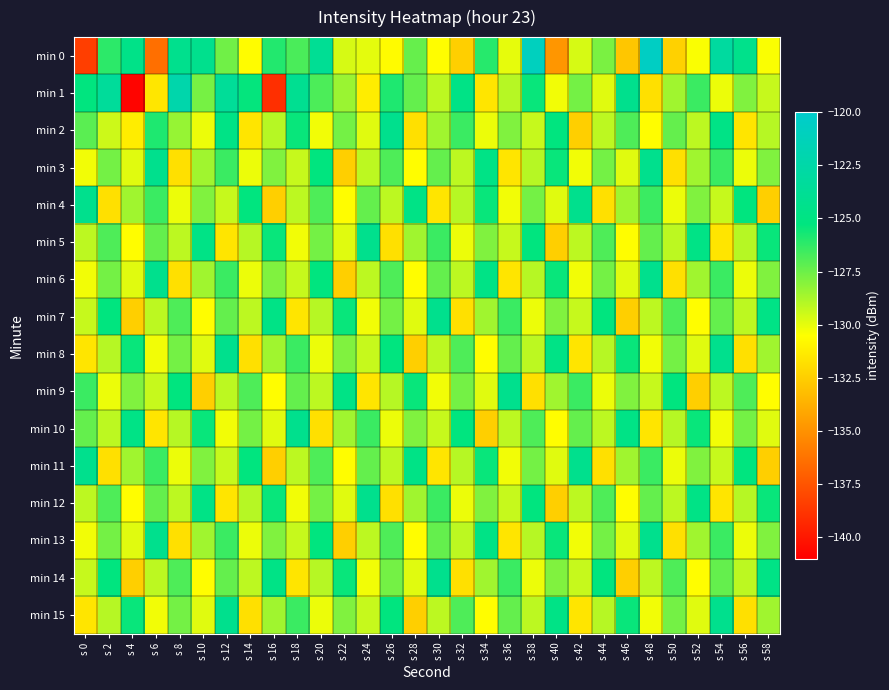

Reading left to right, list all the values displayed in this chart.

min 0: s 0=-138.4	s 2=-126.2	s 4=-124.6	s 6=-136.4	s 8=-124.3	s 10=-124.3	s 12=-127.6	s 14=-130.6	s 16=-125.9	s 18=-126.8	s 20=-123.8	s 22=-129.7	s 24=-130.0	s 26=-130.7	s 28=-127.4	s 30=-130.5	s 32=-132.4	s 34=-126.0	s 36=-130.0	s 38=-120.9	s 40=-134.8	s 42=-129.7	s 44=-127.8	s 46=-132.8	s 48=-120.6	s 50=-132.4	s 52=-130.4	s 54=-123.0	s 56=-124.5	s 58=-130.4
min 1: s 0=-125.3	s 2=-123.4	s 4=-140.8	s 6=-131.5	s 8=-122.2	s 10=-127.7	s 12=-123.6	s 14=-125.4	s 16=-139.0	s 18=-124.0	s 20=-126.8	s 22=-128.4	s 24=-131.2	s 26=-125.9	s 28=-127.3	s 30=-129.1	s 32=-124.8	s 34=-131.6	s 36=-129.0	s 38=-125.4	s 40=-130.2	s 42=-127.7	s 44=-129.9	s 46=-124.3	s 48=-131.8	s 50=-128.6	s 52=-126.4	s 54=-130.1	s 56=-127.9	s 58=-129.3
min 2: s 0=-127.1	s 2=-129.4	s 4=-131.2	s 6=-125.9	s 8=-128.3	s 10=-130.1	s 12=-124.8	s 14=-131.6	s 16=-129.0	s 18=-125.4	s 20=-130.2	s 22=-127.7	s 24=-129.9	s 26=-124.3	s 28=-131.8	s 30=-128.6	s 32=-126.4	s 34=-130.1	s 36=-127.9	s 38=-129.3	s 40=-125.2	s 42=-132.4	s 44=-129.1	s 46=-126.9	s 48=-130.6	s 50=-127.3	s 52=-129.1	s 54=-124.8	s 56=-131.6	s 58=-129.0
min 3: s 0=-130.2	s 2=-127.7	s 4=-129.9	s 6=-124.3	s 8=-131.8	s 10=-128.6	s 12=-126.4	s 14=-130.1	s 16=-127.9	s 18=-129.3	s 20=-125.2	s 22=-132.4	s 24=-129.1	s 26=-126.9	s 28=-130.6	s 30=-127.3	s 32=-129.1	s 34=-124.8	s 36=-131.6	s 38=-129.0	s 40=-125.4	s 42=-130.2	s 44=-127.7	s 46=-129.9	s 48=-124.3	s 50=-131.8	s 52=-128.6	s 54=-126.4	s 56=-130.1	s 58=-127.9
min 4: s 0=-124.3	s 2=-131.8	s 4=-128.6	s 6=-126.4	s 8=-130.1	s 10=-127.9	s 12=-129.3	s 14=-125.2	s 16=-132.4	s 18=-129.1	s 20=-126.9	s 22=-130.6	s 24=-127.3	s 26=-129.1	s 28=-124.8	s 30=-131.6	s 32=-129.0	s 34=-125.4	s 36=-130.2	s 38=-127.7	s 40=-129.9	s 42=-124.3	s 44=-131.8	s 46=-128.6	s 48=-126.4	s 50=-130.1	s 52=-127.9	s 54=-129.3	s 56=-125.2	s 58=-132.4
min 5: s 0=-129.1	s 2=-126.9	s 4=-130.6	s 6=-127.3	s 8=-129.1	s 10=-124.8	s 12=-131.6	s 14=-129.0	s 16=-125.4	s 18=-130.2	s 20=-127.7	s 22=-129.9	s 24=-124.3	s 26=-131.8	s 28=-128.6	s 30=-126.4	s 32=-130.1	s 34=-127.9	s 36=-129.3	s 38=-125.2	s 40=-132.4	s 42=-129.1	s 44=-126.9	s 46=-130.6	s 48=-127.3	s 50=-129.1	s 52=-124.8	s 54=-131.6	s 56=-129.0	s 58=-125.4
min 6: s 0=-130.2	s 2=-127.7	s 4=-129.9	s 6=-124.3	s 8=-131.8	s 10=-128.6	s 12=-126.4	s 14=-130.1	s 16=-127.9	s 18=-129.3	s 20=-125.2	s 22=-132.4	s 24=-129.1	s 26=-126.9	s 28=-130.6	s 30=-127.3	s 32=-129.1	s 34=-124.8	s 36=-131.6	s 38=-129.0	s 40=-125.4	s 42=-130.2	s 44=-127.7	s 46=-129.9	s 48=-124.3	s 50=-131.8	s 52=-128.6	s 54=-126.4	s 56=-130.1	s 58=-127.9
min 7: s 0=-129.3	s 2=-125.2	s 4=-132.4	s 6=-129.1	s 8=-126.9	s 10=-130.6	s 12=-127.3	s 14=-129.1	s 16=-124.8	s 18=-131.6	s 20=-129.0	s 22=-125.4	s 24=-130.2	s 26=-127.7	s 28=-129.9	s 30=-124.3	s 32=-131.8	s 34=-128.6	s 36=-126.4	s 38=-130.1	s 40=-127.9	s 42=-129.3	s 44=-125.2	s 46=-132.4	s 48=-129.1	s 50=-126.9	s 52=-130.6	s 54=-127.3	s 56=-129.1	s 58=-124.8
min 8: s 0=-131.6	s 2=-129.0	s 4=-125.4	s 6=-130.2	s 8=-127.7	s 10=-129.9	s 12=-124.3	s 14=-131.8	s 16=-128.6	s 18=-126.4	s 20=-130.1	s 22=-127.9	s 24=-129.3	s 26=-125.2	s 28=-132.4	s 30=-129.1	s 32=-126.9	s 34=-130.6	s 36=-127.3	s 38=-129.1	s 40=-124.8	s 42=-131.6	s 44=-129.0	s 46=-125.4	s 48=-130.2	s 50=-127.7	s 52=-129.9	s 54=-124.3	s 56=-131.8	s 58=-128.6
min 9: s 0=-126.4	s 2=-130.1	s 4=-127.9	s 6=-129.3	s 8=-125.2	s 10=-132.4	s 12=-129.1	s 14=-126.9	s 16=-130.6	s 18=-127.3	s 20=-129.1	s 22=-124.8	s 24=-131.6	s 26=-129.0	s 28=-125.4	s 30=-130.2	s 32=-127.7	s 34=-129.9	s 36=-124.3	s 38=-131.8	s 40=-128.6	s 42=-126.4	s 44=-130.1	s 46=-127.9	s 48=-129.3	s 50=-125.2	s 52=-132.4	s 54=-129.1	s 56=-126.9	s 58=-130.6
min 10: s 0=-127.3	s 2=-129.1	s 4=-124.8	s 6=-131.6	s 8=-129.0	s 10=-125.4	s 12=-130.2	s 14=-127.7	s 16=-129.9	s 18=-124.3	s 20=-131.8	s 22=-128.6	s 24=-126.4	s 26=-130.1	s 28=-127.9	s 30=-129.3	s 32=-125.2	s 34=-132.4	s 36=-129.1	s 38=-126.9	s 40=-130.6	s 42=-127.3	s 44=-129.1	s 46=-124.8	s 48=-131.6	s 50=-129.0	s 52=-125.4	s 54=-130.2	s 56=-127.7	s 58=-129.9
min 11: s 0=-124.3	s 2=-131.8	s 4=-128.6	s 6=-126.4	s 8=-130.1	s 10=-127.9	s 12=-129.3	s 14=-125.2	s 16=-132.4	s 18=-129.1	s 20=-126.9	s 22=-130.6	s 24=-127.3	s 26=-129.1	s 28=-124.8	s 30=-131.6	s 32=-129.0	s 34=-125.4	s 36=-130.2	s 38=-127.7	s 40=-129.9	s 42=-124.3	s 44=-131.8	s 46=-128.6	s 48=-126.4	s 50=-130.1	s 52=-127.9	s 54=-129.3	s 56=-125.2	s 58=-132.4
min 12: s 0=-129.1	s 2=-126.9	s 4=-130.6	s 6=-127.3	s 8=-129.1	s 10=-124.8	s 12=-131.6	s 14=-129.0	s 16=-125.4	s 18=-130.2	s 20=-127.7	s 22=-129.9	s 24=-124.3	s 26=-131.8	s 28=-128.6	s 30=-126.4	s 32=-130.1	s 34=-127.9	s 36=-129.3	s 38=-125.2	s 40=-132.4	s 42=-129.1	s 44=-126.9	s 46=-130.6	s 48=-127.3	s 50=-129.1	s 52=-124.8	s 54=-131.6	s 56=-129.0	s 58=-125.4
min 13: s 0=-130.2	s 2=-127.7	s 4=-129.9	s 6=-124.3	s 8=-131.8	s 10=-128.6	s 12=-126.4	s 14=-130.1	s 16=-127.9	s 18=-129.3	s 20=-125.2	s 22=-132.4	s 24=-129.1	s 26=-126.9	s 28=-130.6	s 30=-127.3	s 32=-129.1	s 34=-124.8	s 36=-131.6	s 38=-129.0	s 40=-125.4	s 42=-130.2	s 44=-127.7	s 46=-129.9	s 48=-124.3	s 50=-131.8	s 52=-128.6	s 54=-126.4	s 56=-130.1	s 58=-127.9
min 14: s 0=-129.3	s 2=-125.2	s 4=-132.4	s 6=-129.1	s 8=-126.9	s 10=-130.6	s 12=-127.3	s 14=-129.1	s 16=-124.8	s 18=-131.6	s 20=-129.0	s 22=-125.4	s 24=-130.2	s 26=-127.7	s 28=-129.9	s 30=-124.3	s 32=-131.8	s 34=-128.6	s 36=-126.4	s 38=-130.1	s 40=-127.9	s 42=-129.3	s 44=-125.2	s 46=-132.4	s 48=-129.1	s 50=-126.9	s 52=-130.6	s 54=-127.3	s 56=-129.1	s 58=-124.8
min 15: s 0=-131.6	s 2=-129.0	s 4=-125.4	s 6=-130.2	s 8=-127.7	s 10=-129.9	s 12=-124.3	s 14=-131.8	s 16=-128.6	s 18=-126.4	s 20=-130.1	s 22=-127.9	s 24=-129.3	s 26=-125.2	s 28=-132.4	s 30=-129.1	s 32=-126.9	s 34=-130.6	s 36=-127.3	s 38=-129.1	s 40=-124.8	s 42=-131.6	s 44=-129.0	s 46=-125.4	s 48=-130.2	s 50=-127.7	s 52=-129.9	s 54=-124.3	s 56=-131.8	s 58=-128.6